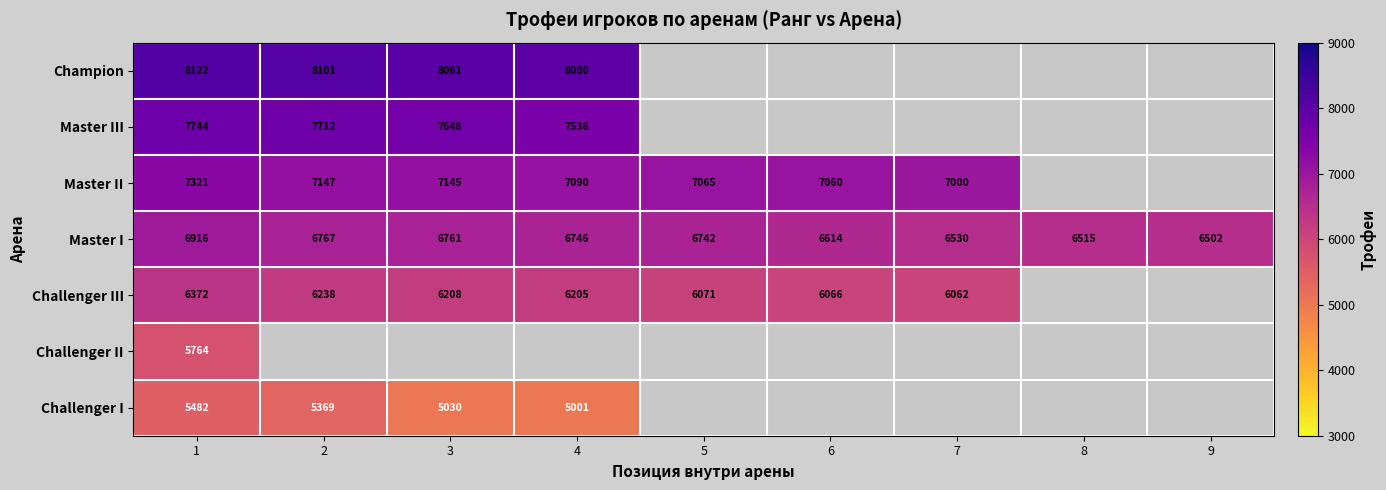

At which label is Master I closest to 6709?

5